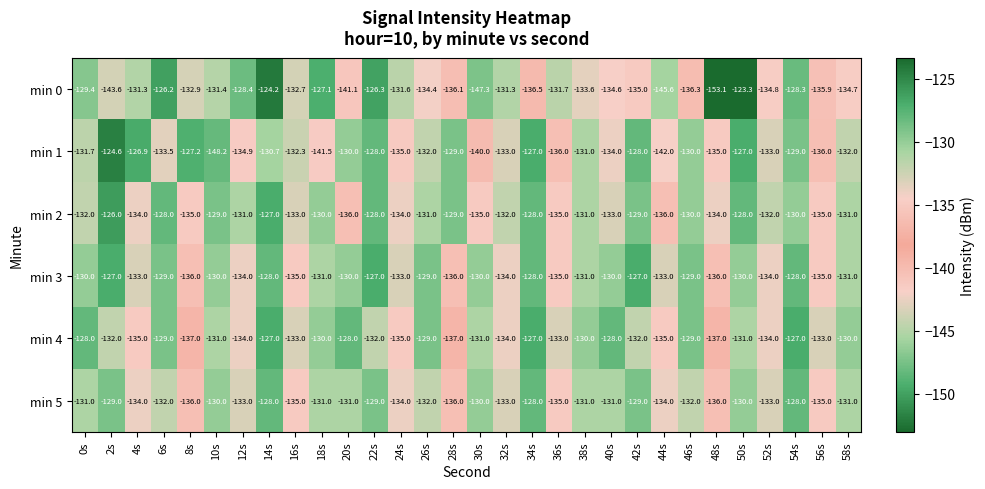

At which label does min 3 first exceed -130?

2s